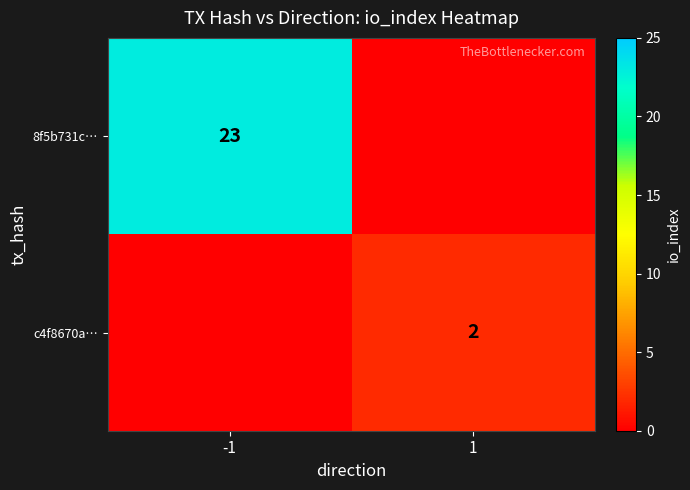

Count the number of data series in this chart.

2